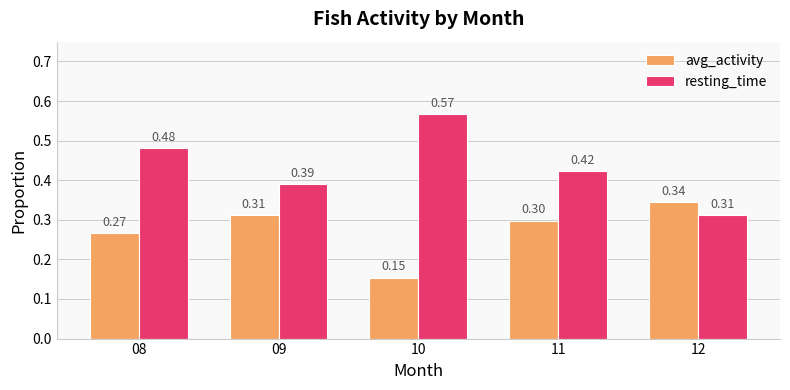

At how many categories does at least one series exceed 0?

5